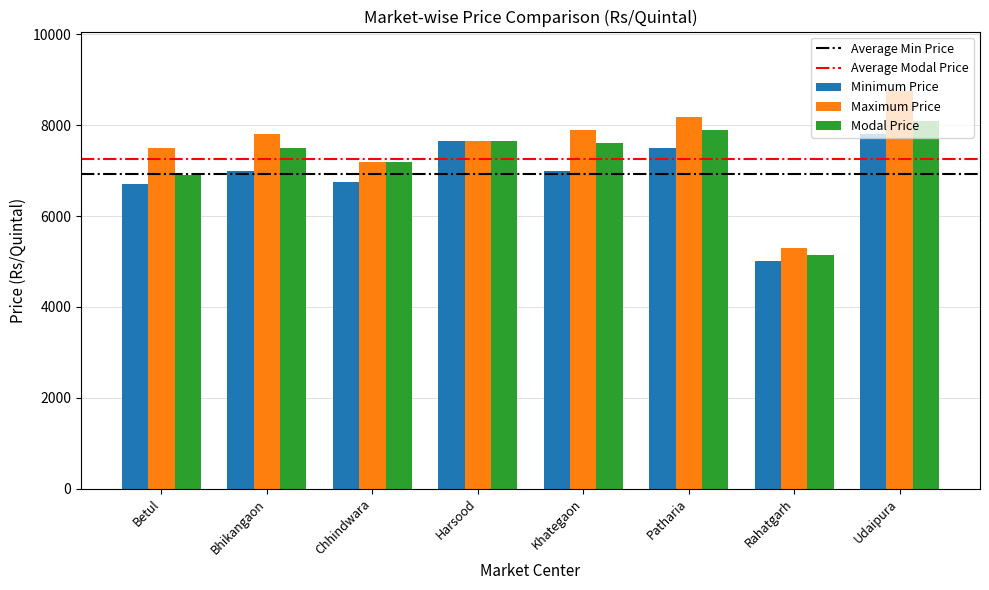

Reading right to left, what are all the values shown in this chart?

Minimum Price: 7800	5000	7500	7000	7652	6750	7000	6701
Maximum Price: 8750	5300	8181	7900	7652	7200	7800	7491
Modal Price: 8100	5150	7900	7600	7652	7190	7500	6900